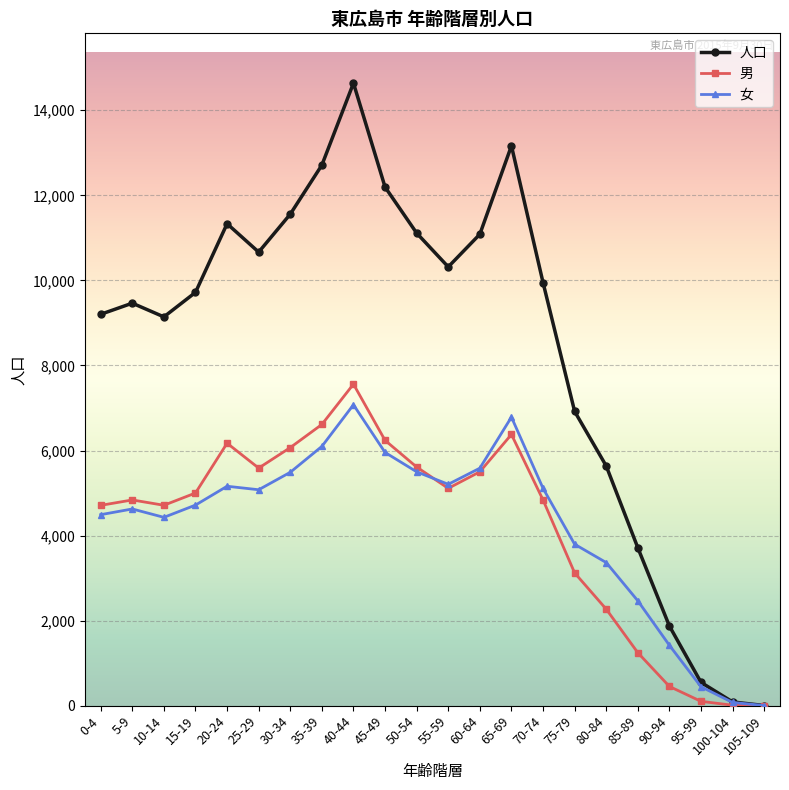

How many lines are shown in the chart?

3